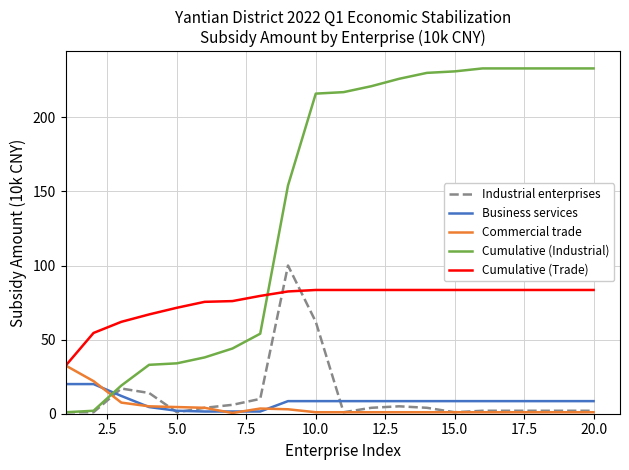

Which series ends up on top after the final intersection of Cumulative (Industrial) and Cumulative (Trade)?

Cumulative (Industrial)